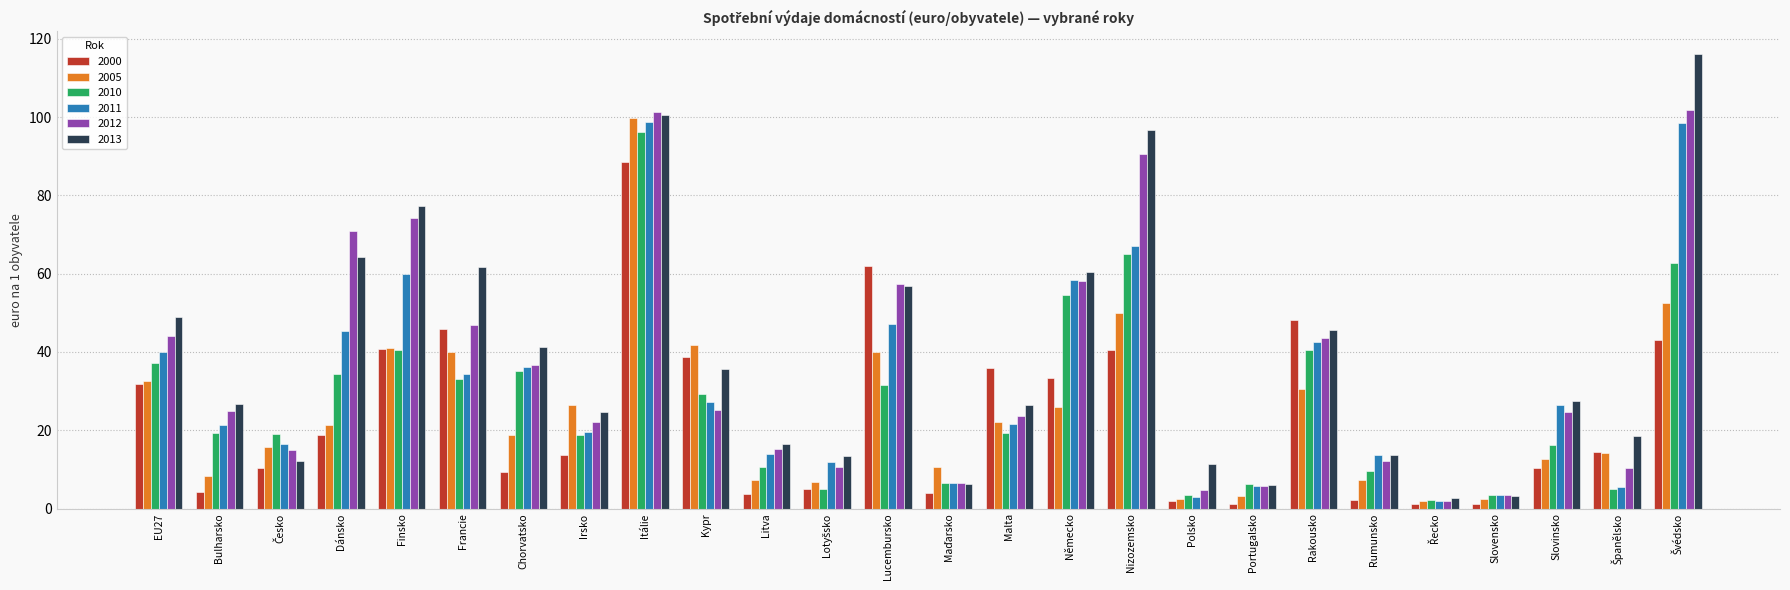

Is it true that 2000 equals 25.9 at Dánsko?

False